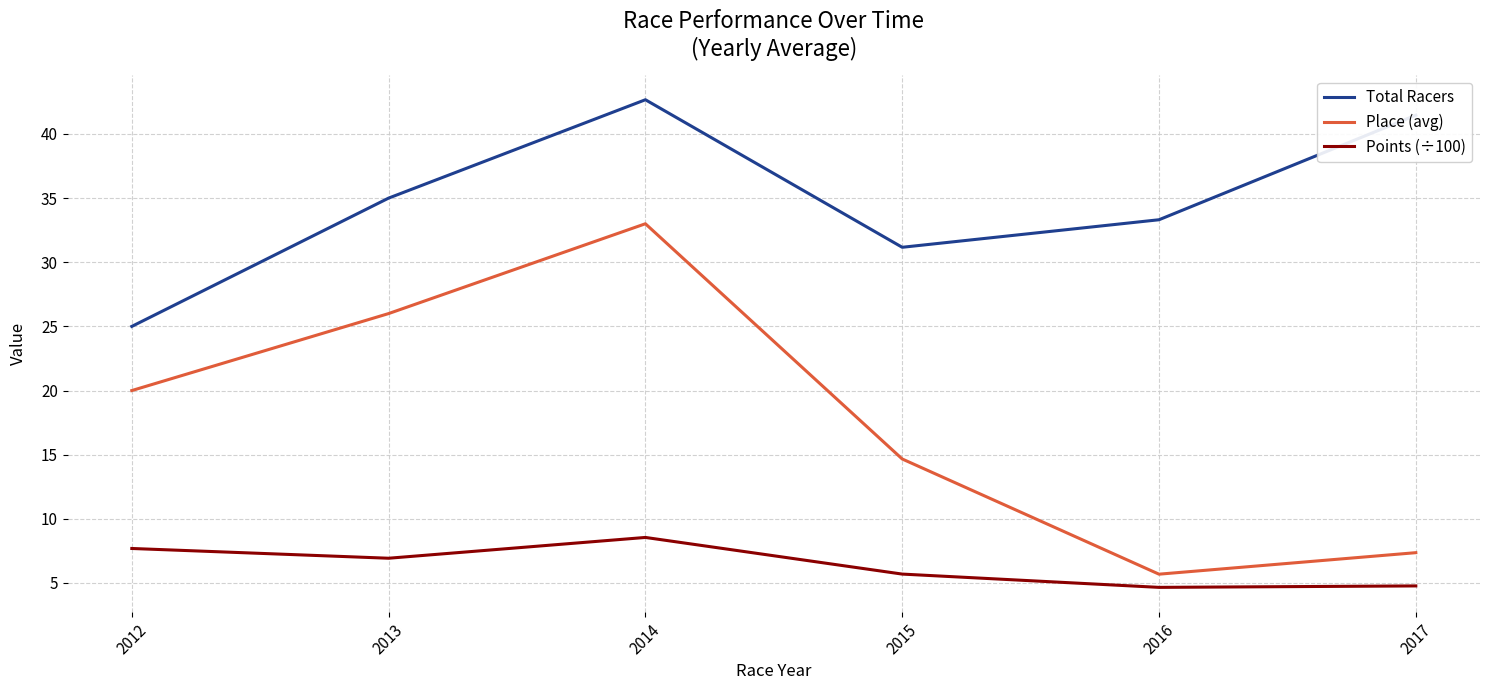

The value of Place (avg) at 2017 is 10.9. True or false?

False